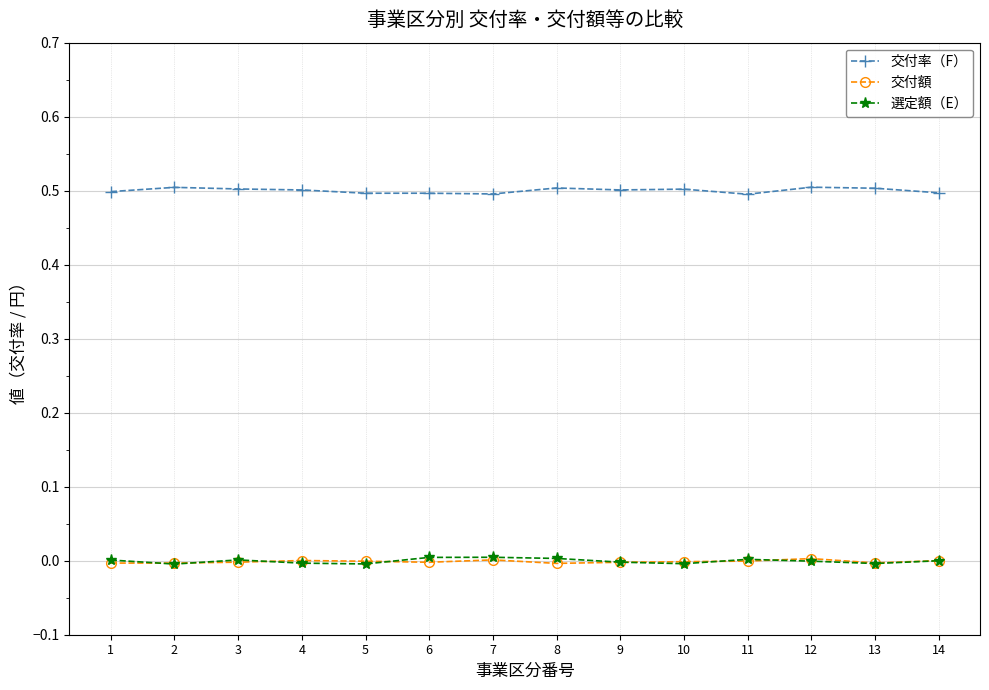

True or false: 交付額 and 交付率（F） cross at least once.

False